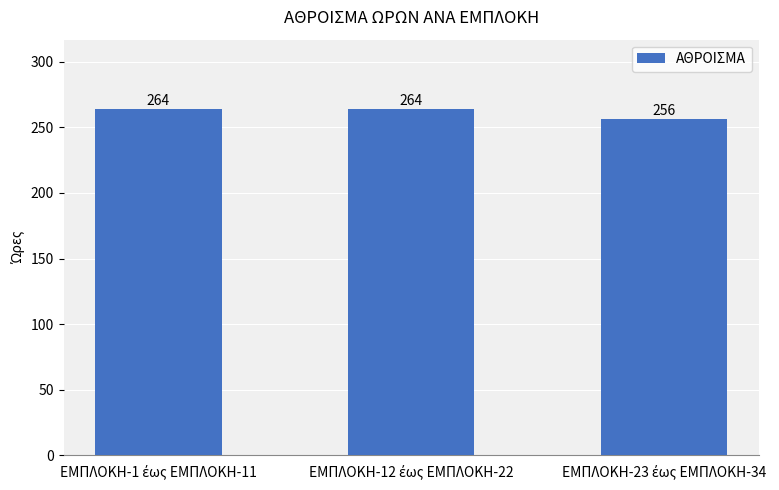

What is the minimum value shown in the chart?

256